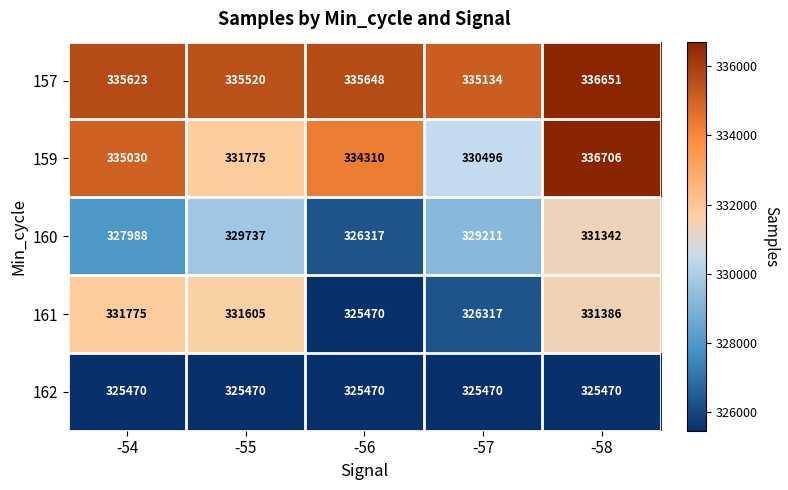

Between -54 and -57, which series saw the biggest shift?

161